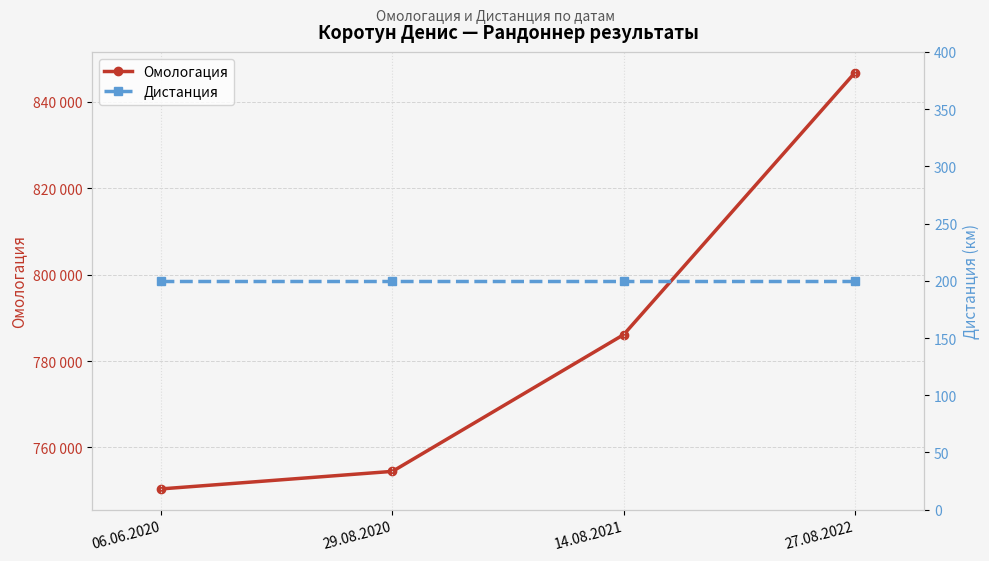

True or false: Омологация and Дистанция intersect in this chart.

False